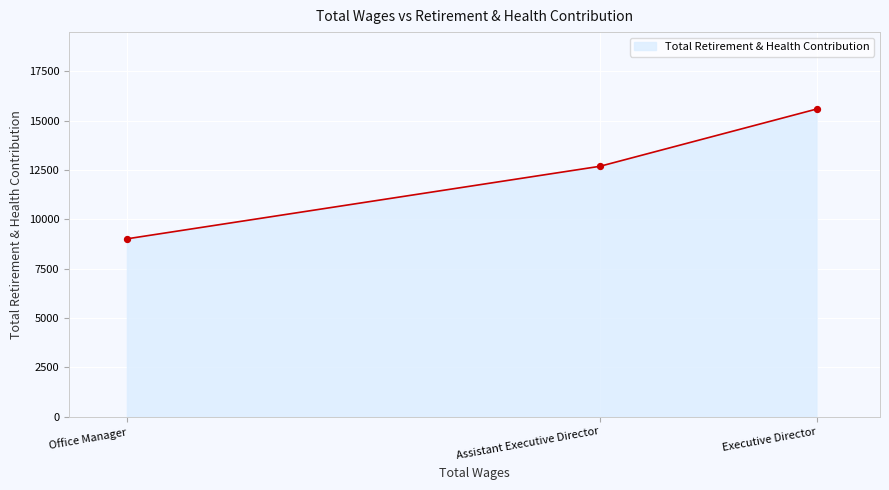

Approximately how many times larger is the value at Executive Director compared to Office Manager?

1.7